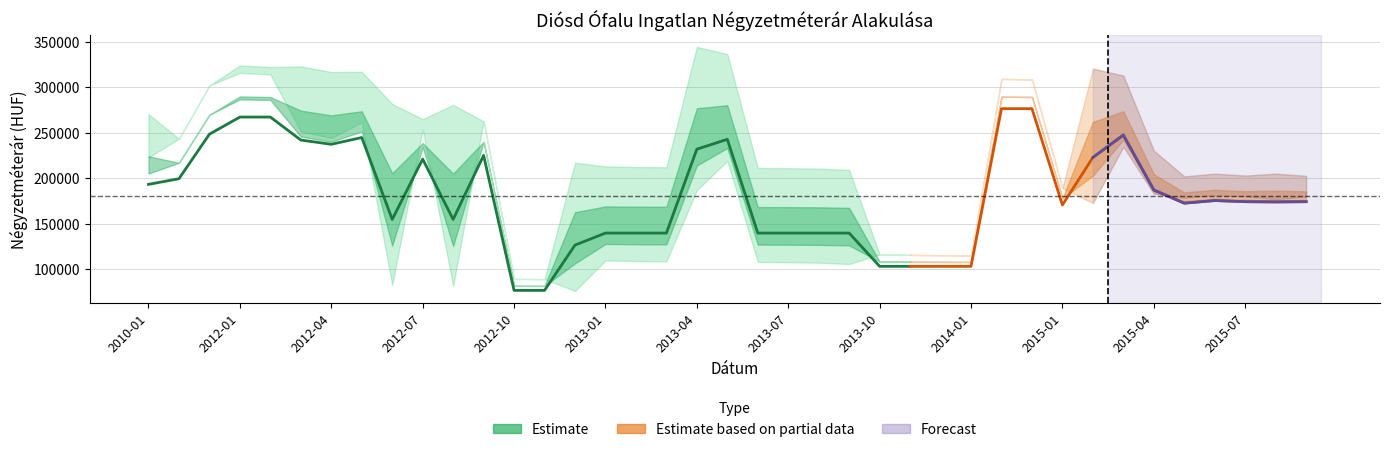

At which label does Átlagos négyzetméter ár first exceed 174153?

2010-01